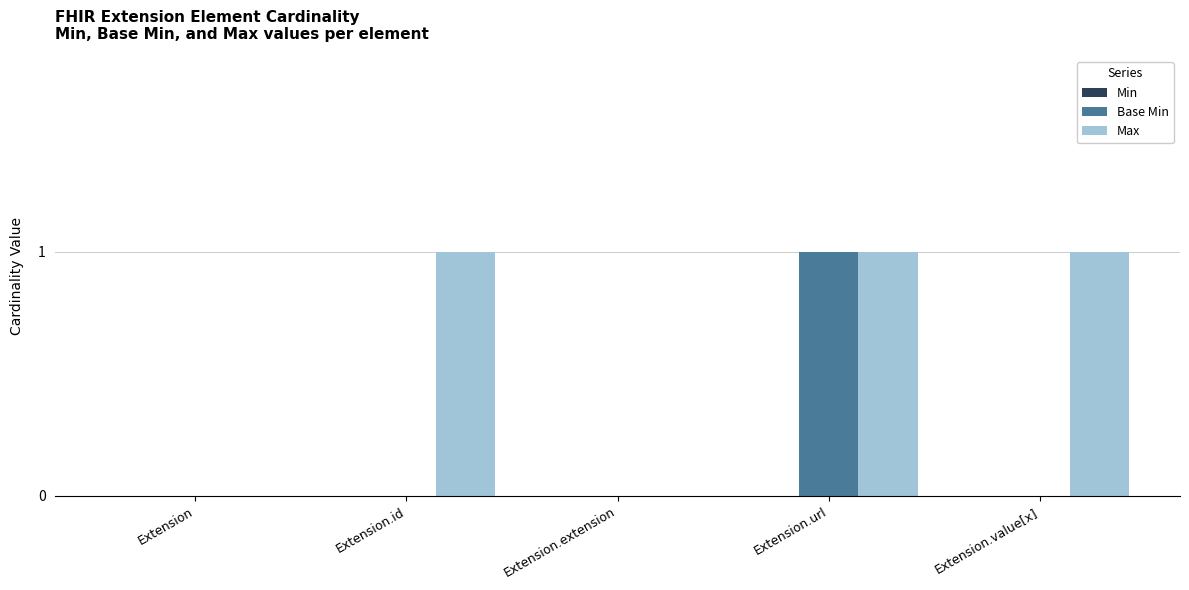

At which category is the sum across all series the highest?

Extension.url